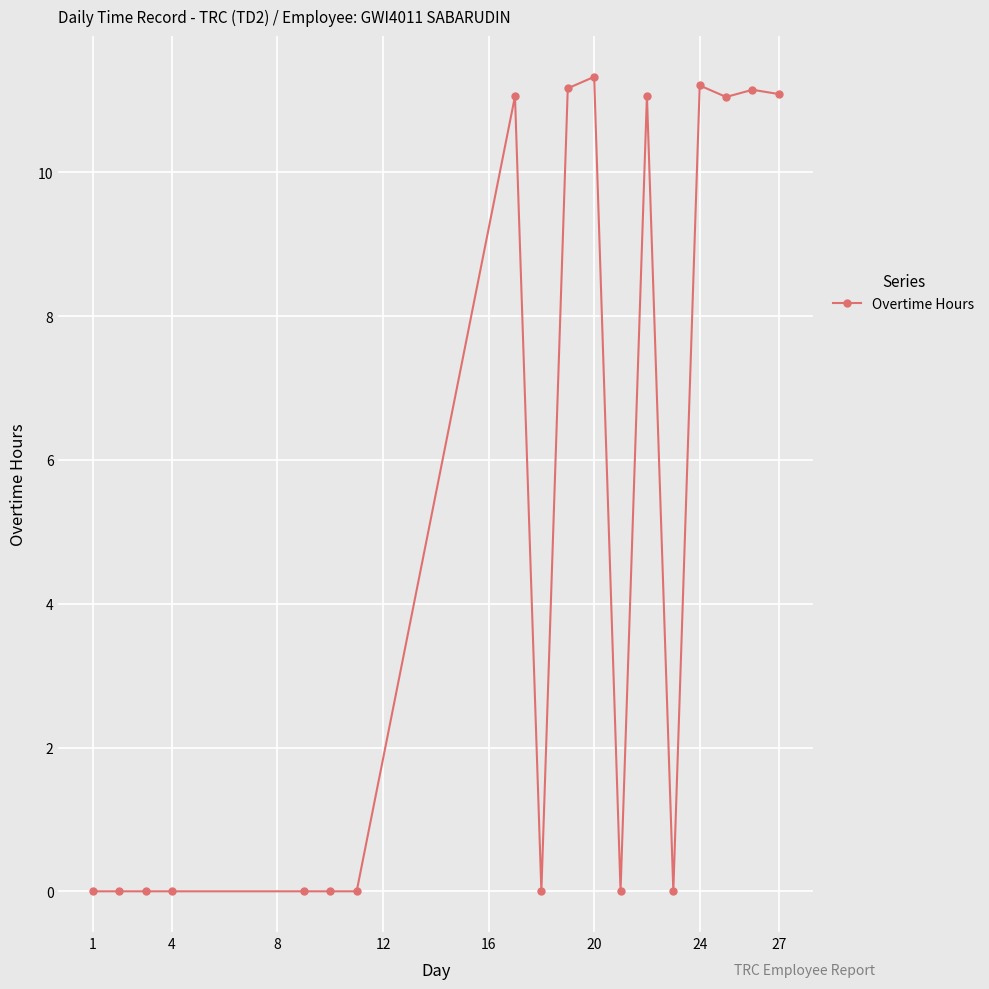

Reading right to left, list all the values displayed in this chart.

11.1	11.2	11.1	11.2	0.0	11.1	0.0	11.3	11.2	0.0	11.1	0.0	0.0	0.0	0.0	0.0	0.0	0.0